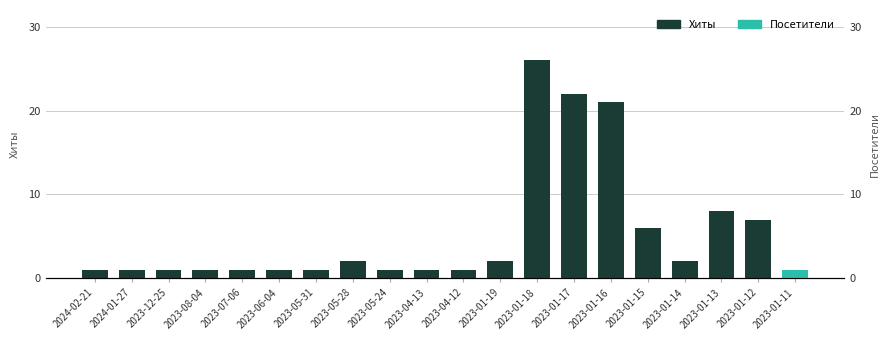

Between 2023-07-06 and 2023-05-31, which series saw the biggest shift?

Хиты